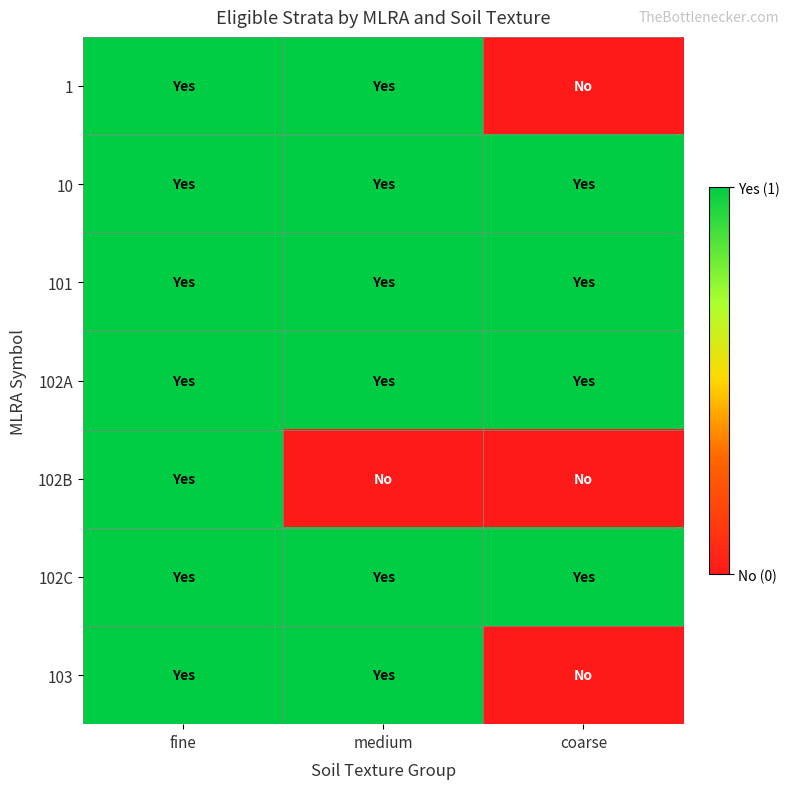

Reading left to right, extract all data points from this chart.

1: fine=1	medium=1	coarse=0
10: fine=1	medium=1	coarse=1
101: fine=1	medium=1	coarse=1
102A: fine=1	medium=1	coarse=1
102B: fine=1	medium=0	coarse=0
102C: fine=1	medium=1	coarse=1
103: fine=1	medium=1	coarse=0